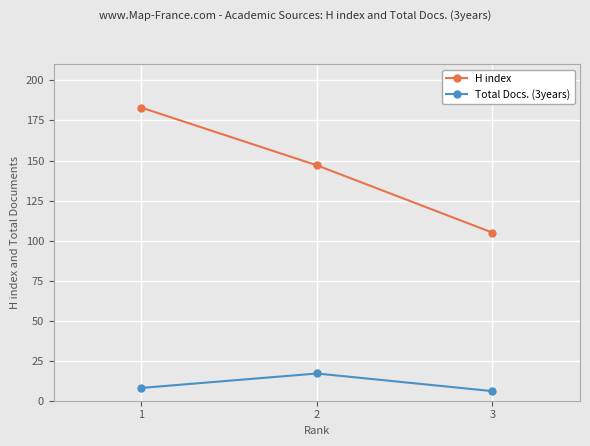

What is the value of the H index point at the 2nd from the left?

147